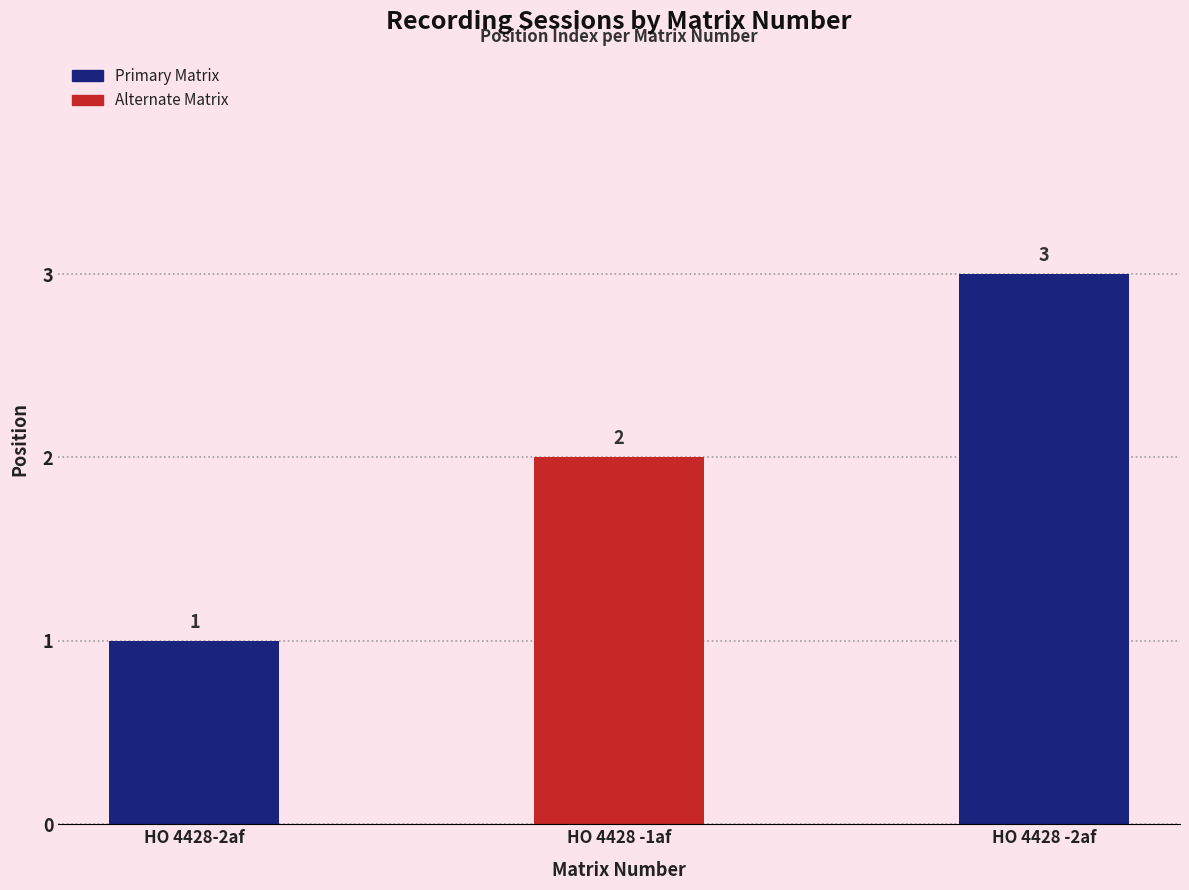

What is the sum of the values at HO 4428 -2af and HO 4428-2af?

4